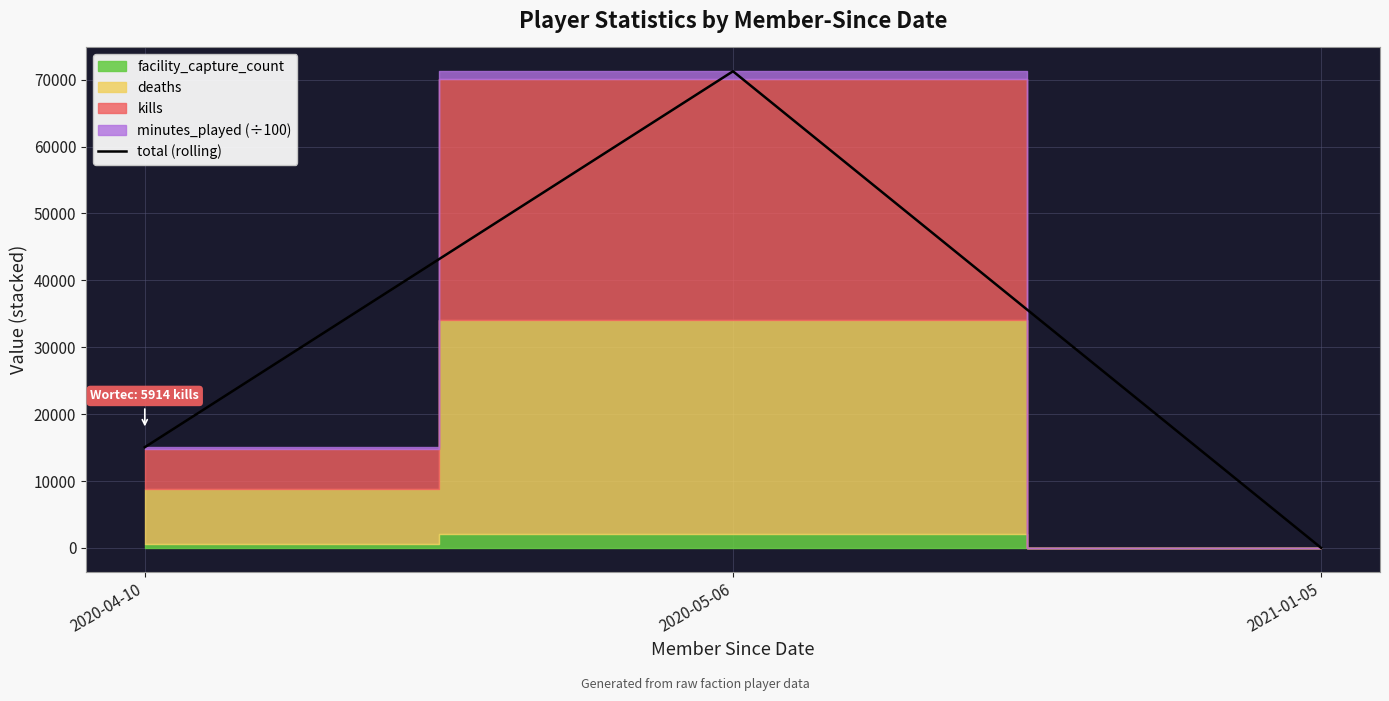

Which label corresponds to the smallest value in the chart?

2021-01-05